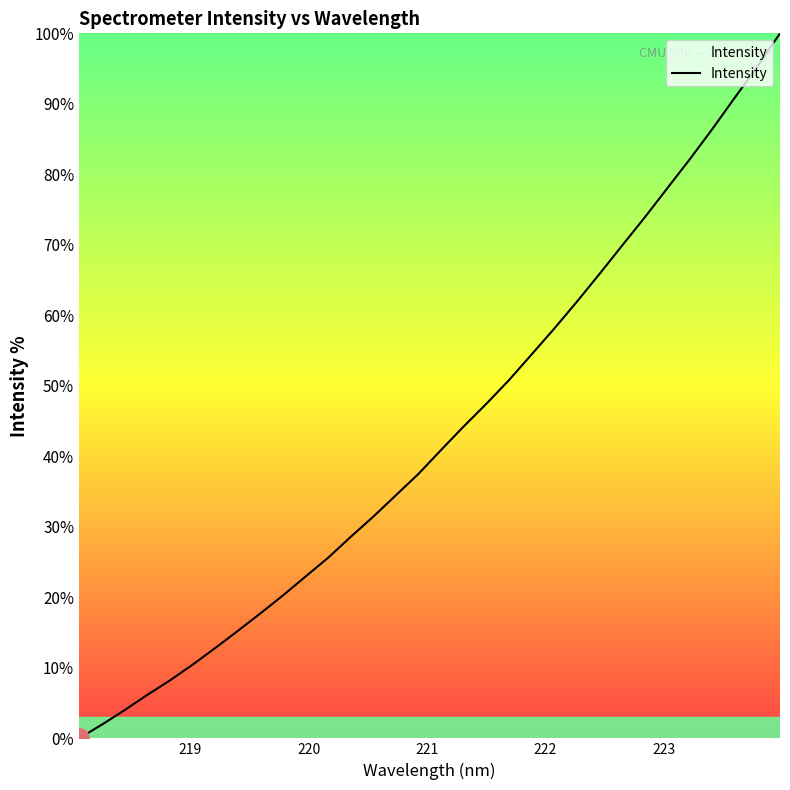

What is the difference between the maximum and minimum values?

100.0